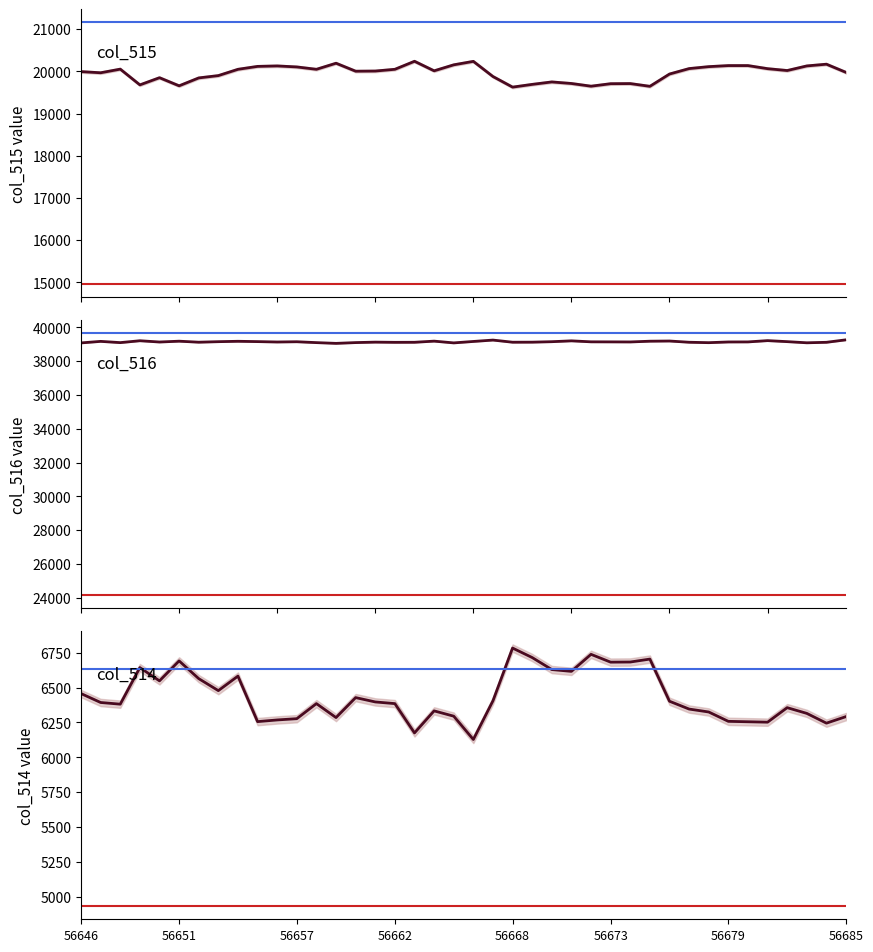

True or false: col_516 and col_515 cross at least once.

False